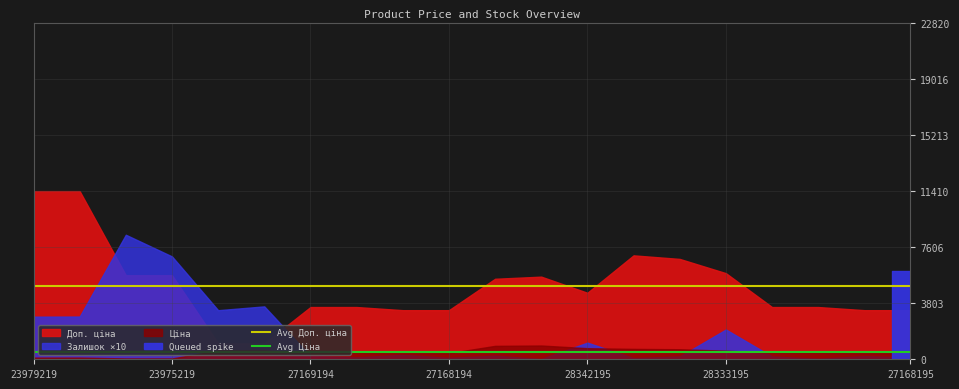

True or false: Avg Ціна and Avg Доп. ціна cross at least once.

False